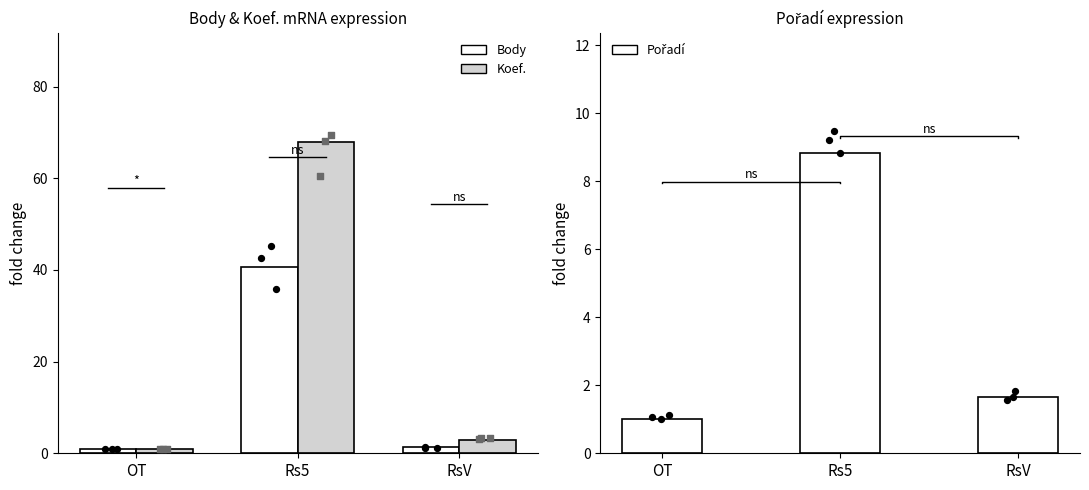

Is the value of Body at RsV greater than the value of Pořadí at RsV?

No